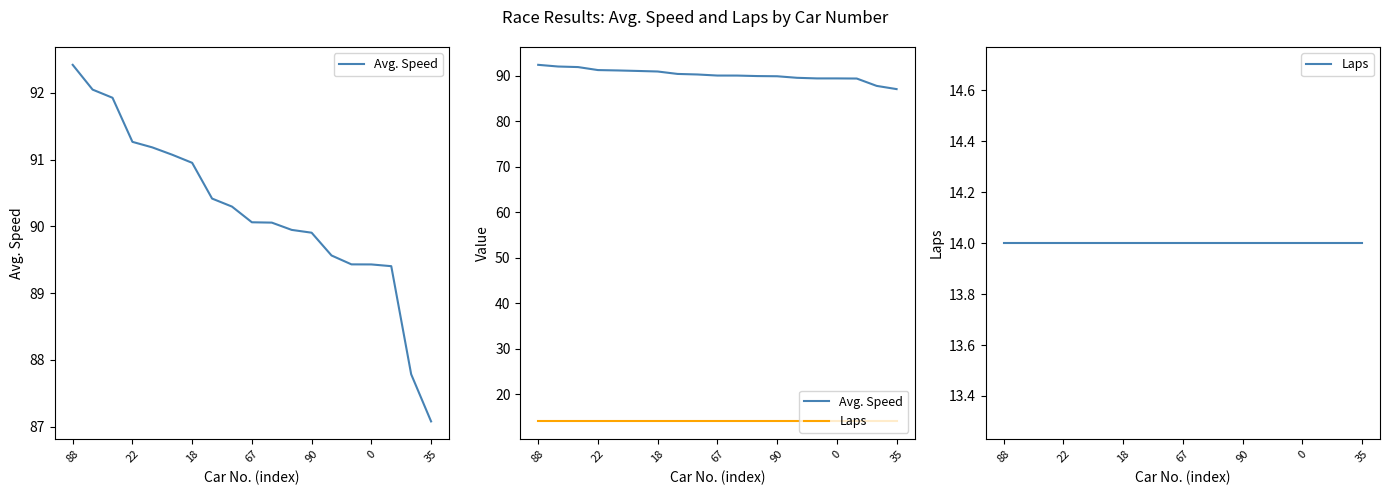

The Avg. Speed series shows 143.5 at 18. True or false?

False